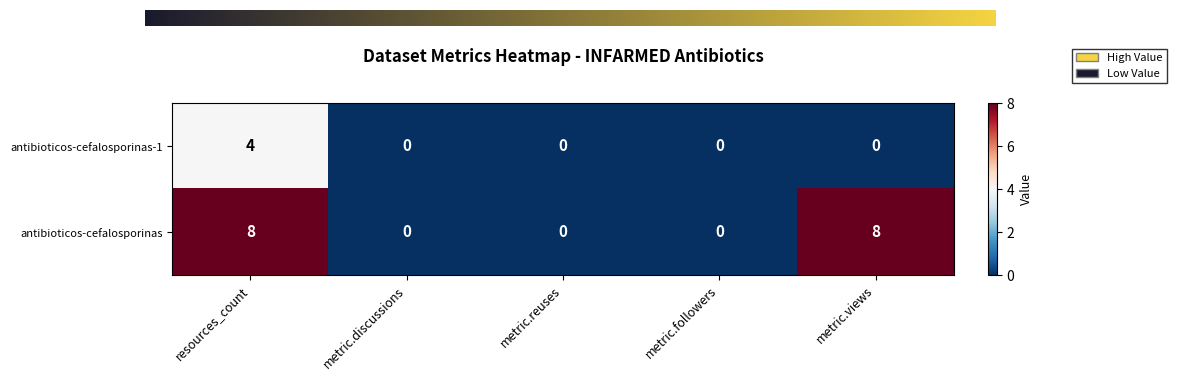

Rank the series at resources_count from highest to lowest value.

antibioticos-cefalosporinas, antibioticos-cefalosporinas-1